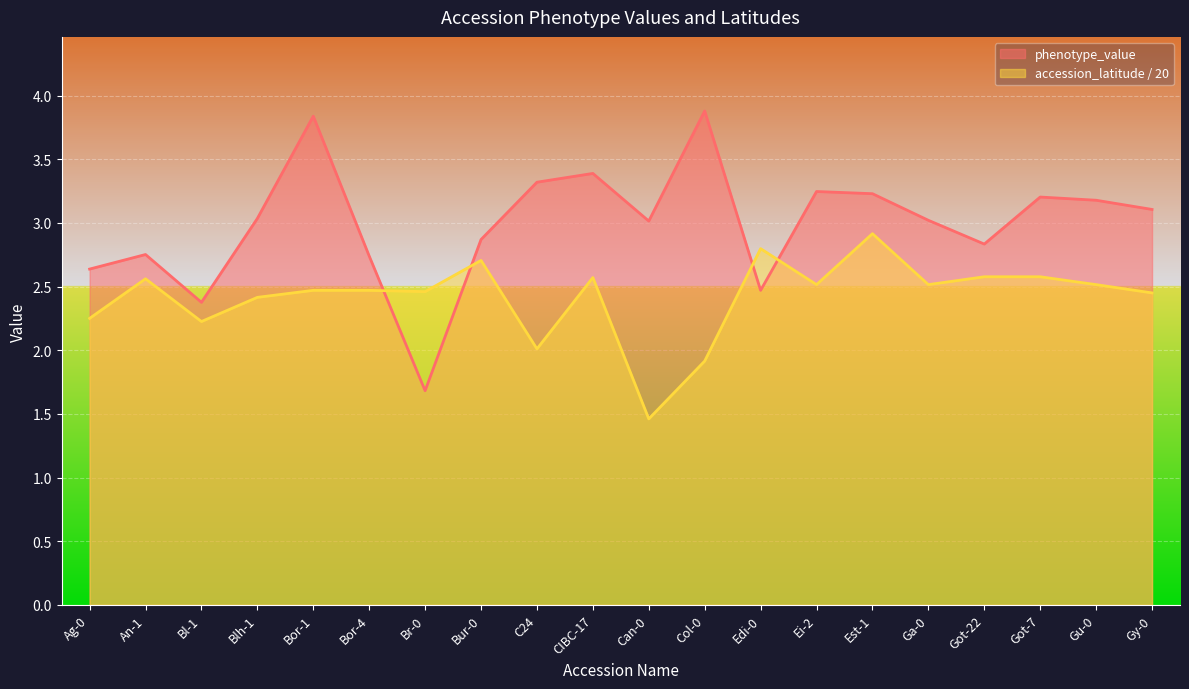

What is the approximate value of phenotype_value at Gu-0?

3.2